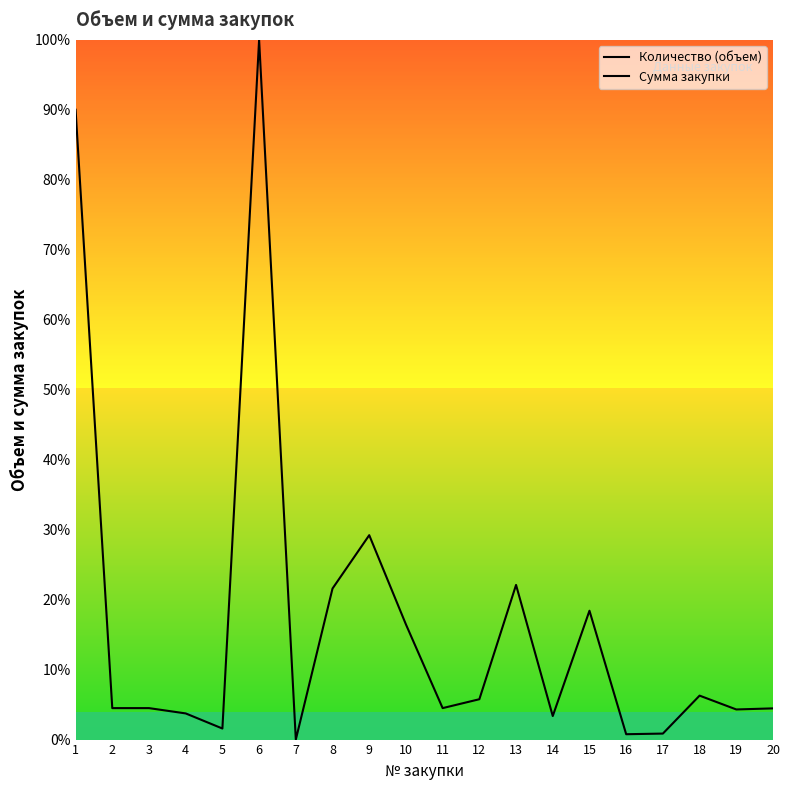

Which series changed the most between 8 and 14?

Сумма закупки